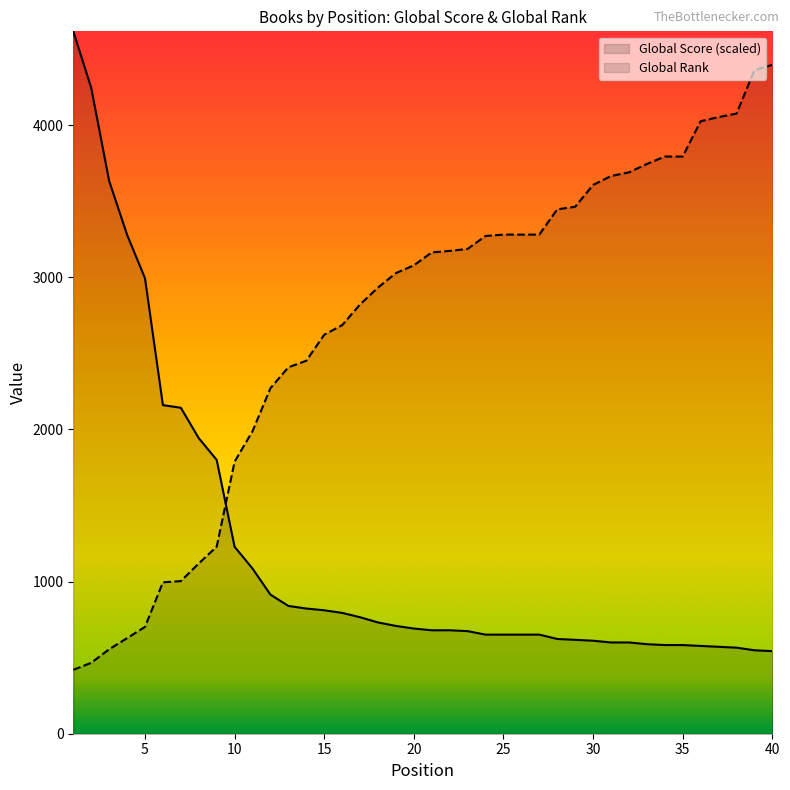

What is the maximum value for Global Score?

4615.8